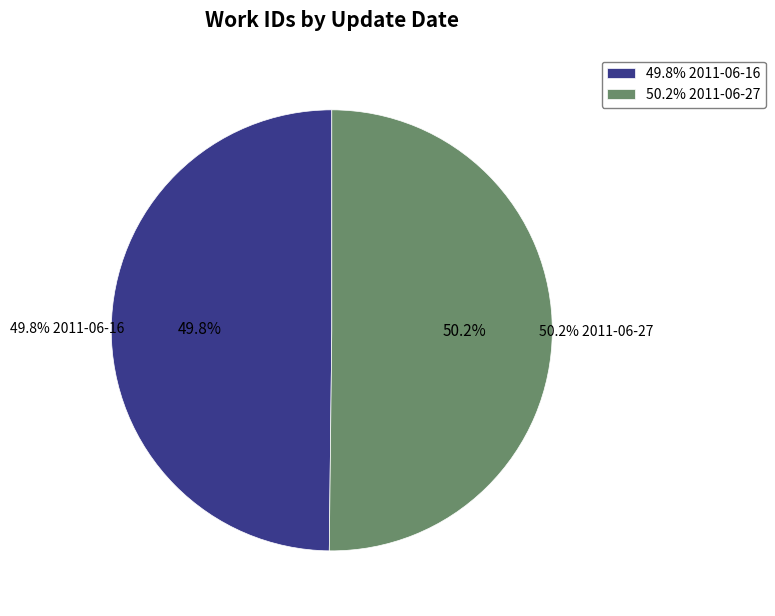

How many slices are in this pie chart?

2